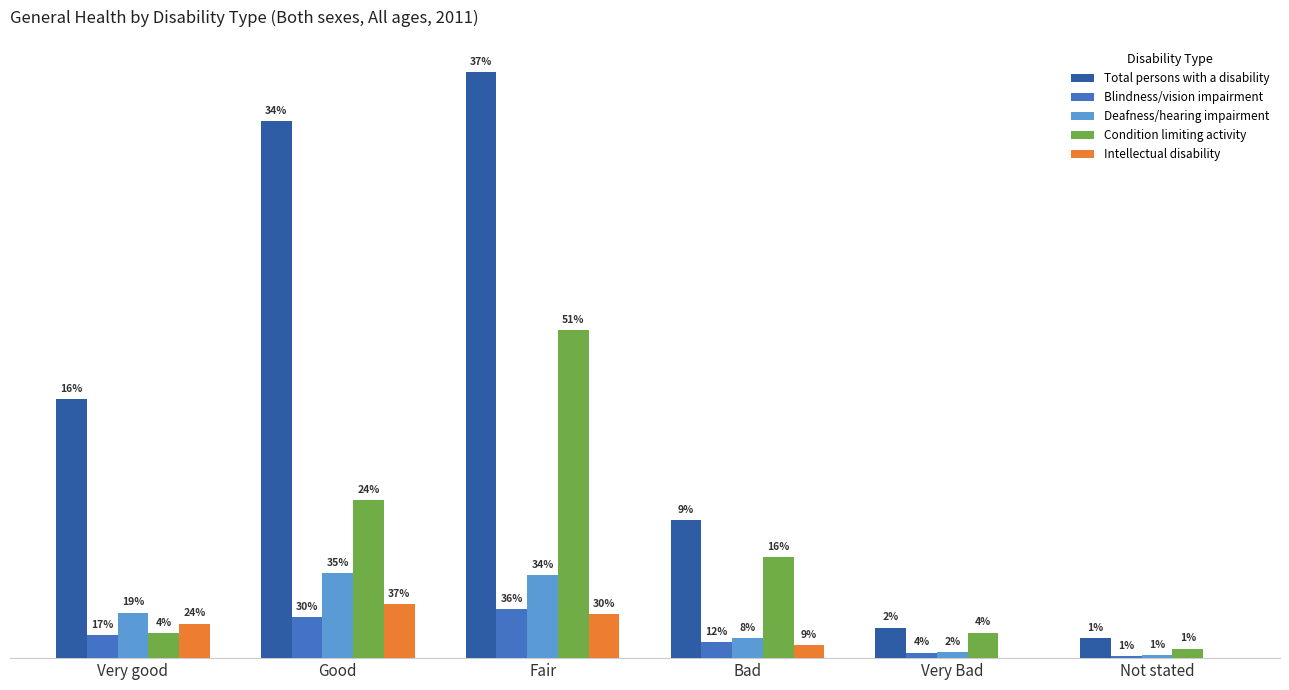

Does the chart contain stacked bars?

No